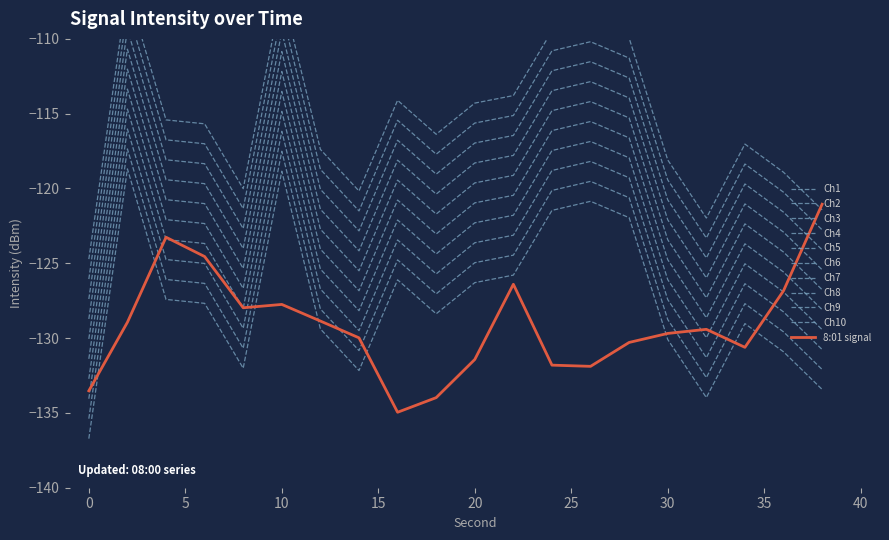

What is the highest value of the 8:01 series?

-121.1